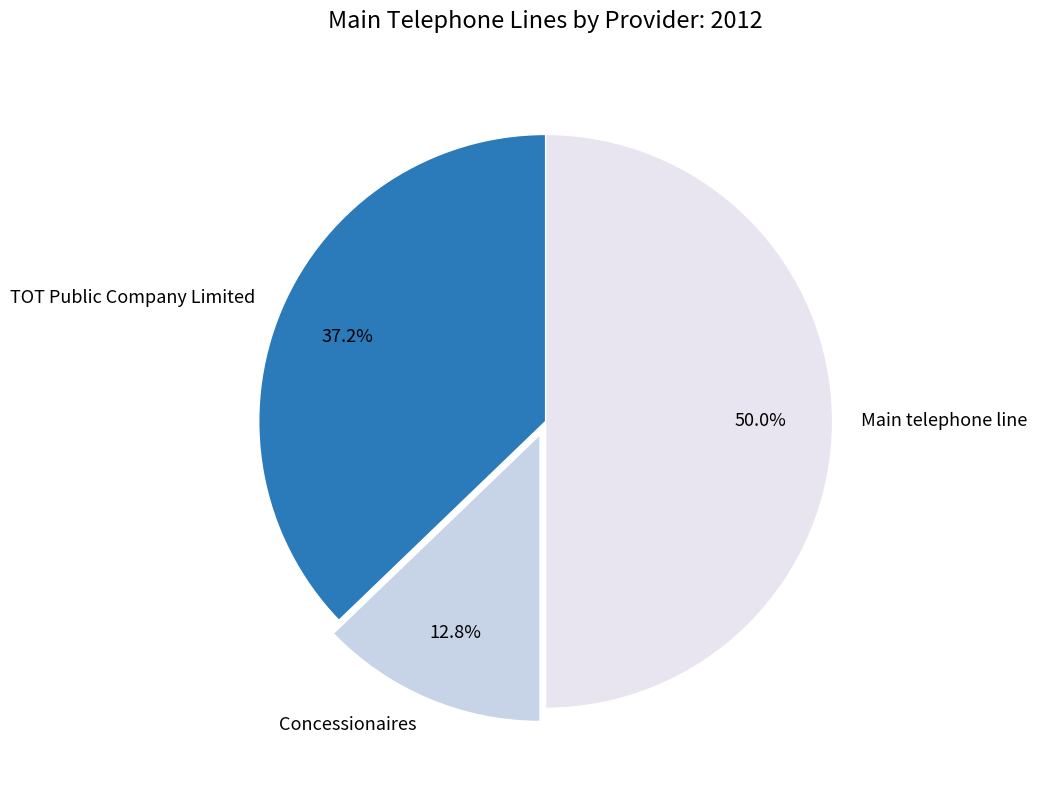

The TOT Public Company Limited slice represents 37% of the pie. True or false?

True